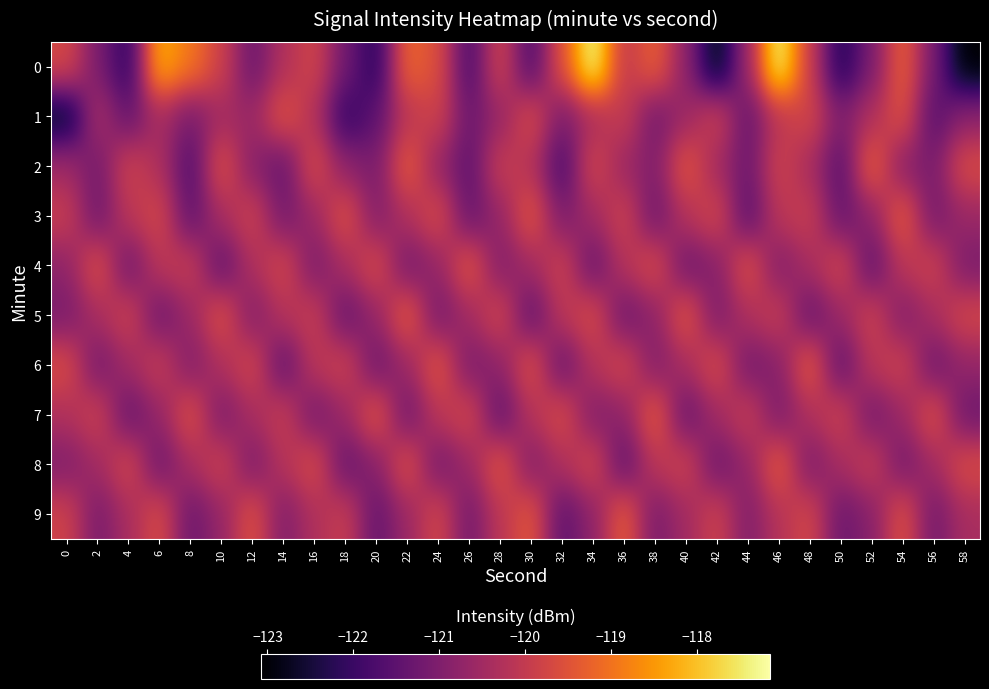

At which category does the chart reach its minimum across all series?

58